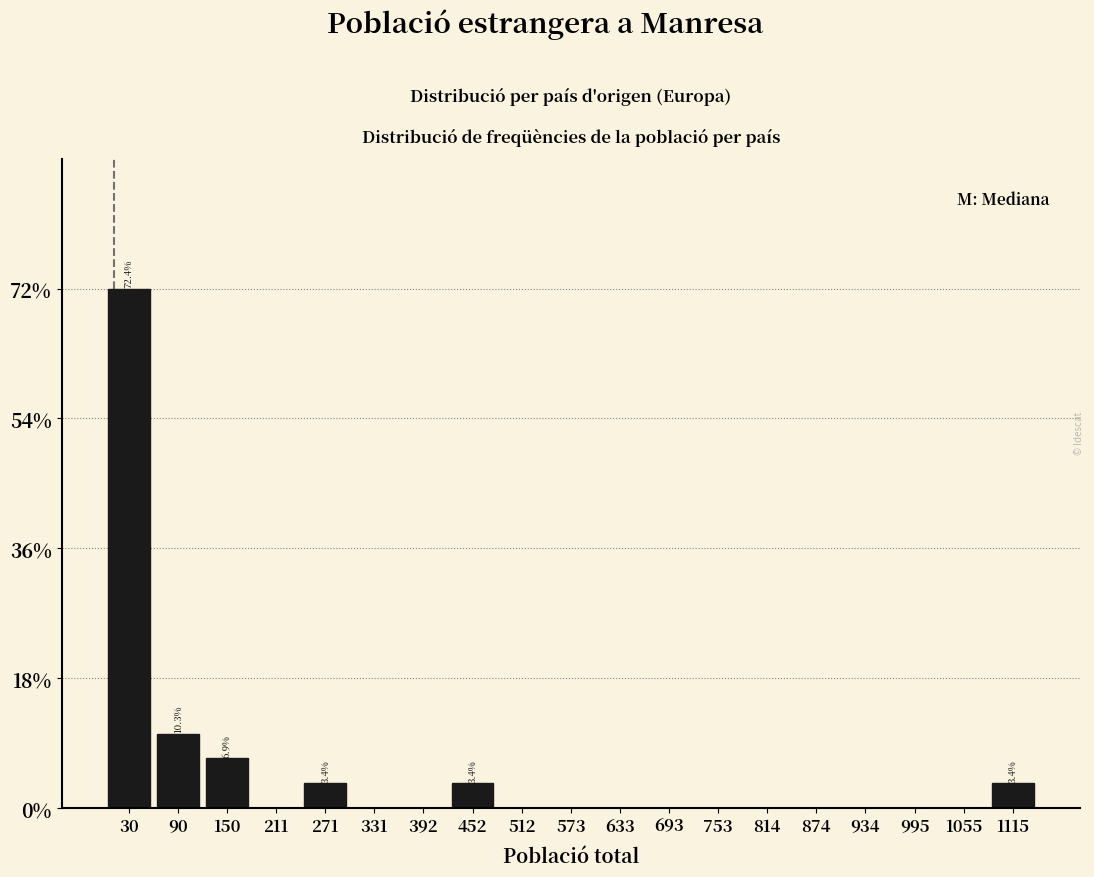

Which range on the x-axis has the tallest bar?

0 to 60